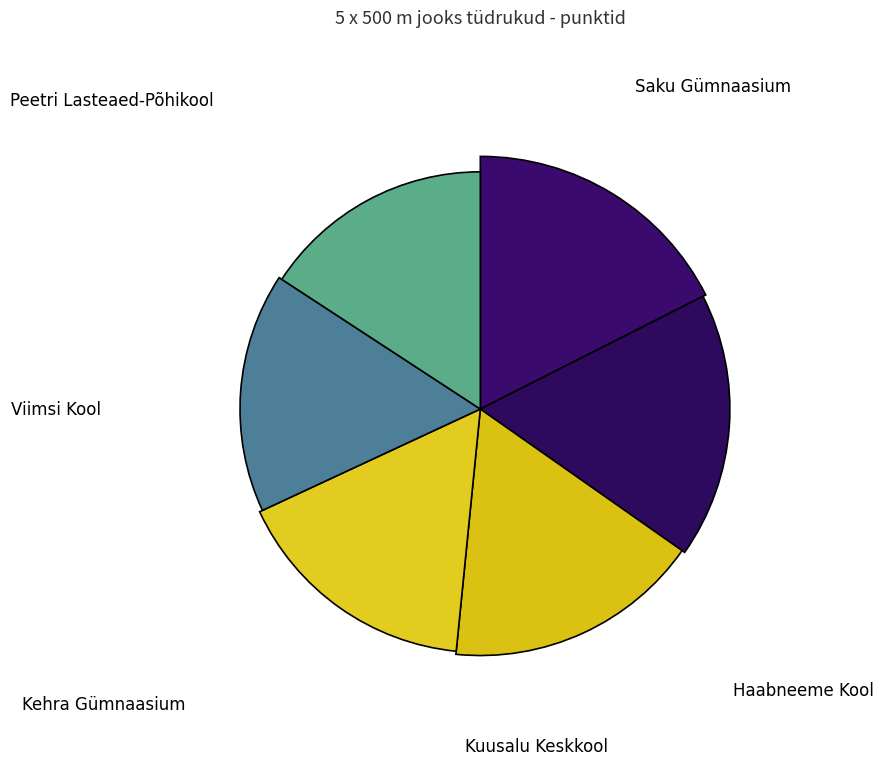

How many segments does this pie chart have?

6